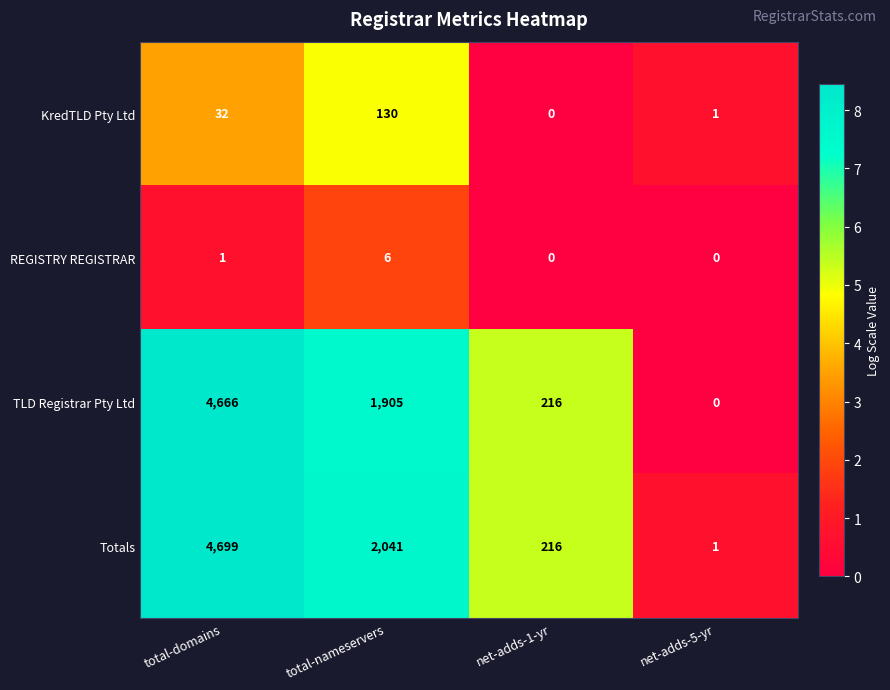

The TLD Registrar Pty Ltd series shows 216 at net-adds-1-yr. True or false?

True